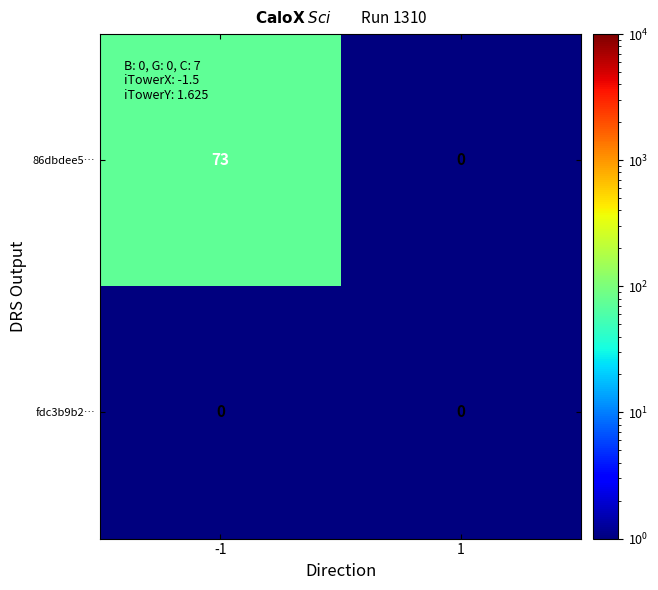

Reading right to left, extract all data points from this chart.

86dbdee5…: 1=0	-1=73
fdc3b9b2…: 1=0	-1=0